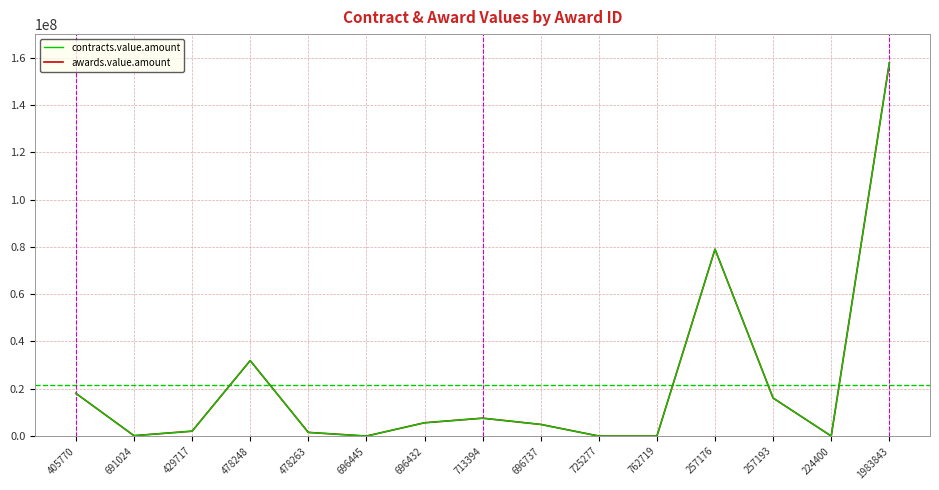

Reading left to right, extract all data points from this chart.

contracts.value.amount: 18067392.0	170079.0	2070430.0	31926936.3	1548206.4	0.0	5622687.3	7567036.4	4922807.7	2666.4	205.2	79038028.8	16077079.1	32.8	157824787.6
awards.value.amount: 18067392.0	170079.0	2070430.0	31926936.3	1548206.4	0.0	5622687.3	7567036.4	4922807.7	2666.4	205.2	79038028.8	16077079.1	32.8	157824787.6